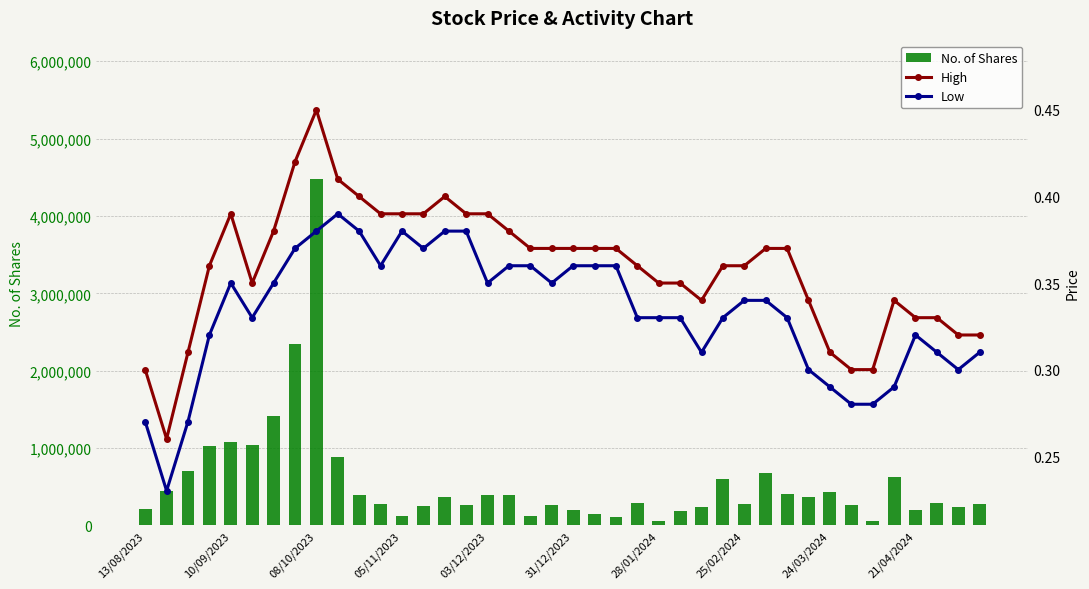

Reading left to right, what are all the values shown in this chart?

No. of Shares: 215686.0	441771.0	706108.0	1027208.0	1073921.0	1037426.0	1418046.0	2346626.0	4476070.0	881142.0	398421.0	281906.0	126462.0	246763.0	363204.0	260805.0	398890.0	391622.0	119095.0	261076.0	201461.0	146187.0	109735.0	287392.0	57369.0	191934.0	236493.0	600478.0	276443.0	683122.0	401071.0	373789.0	428500.0	262874.0	59047.0	632014.0	193860.0	284187.0	244657.0	274583.0
High: 0.3	0.3	0.3	0.4	0.4	0.3	0.4	0.4	0.5	0.4	0.4	0.4	0.4	0.4	0.4	0.4	0.4	0.4	0.4	0.4	0.4	0.4	0.4	0.4	0.3	0.3	0.3	0.4	0.4	0.4	0.4	0.3	0.3	0.3	0.3	0.3	0.3	0.3	0.3	0.3
Low: 0.3	0.2	0.3	0.3	0.3	0.3	0.3	0.4	0.4	0.4	0.4	0.4	0.4	0.4	0.4	0.4	0.3	0.4	0.4	0.3	0.4	0.4	0.4	0.3	0.3	0.3	0.3	0.3	0.3	0.3	0.3	0.3	0.3	0.3	0.3	0.3	0.3	0.3	0.3	0.3